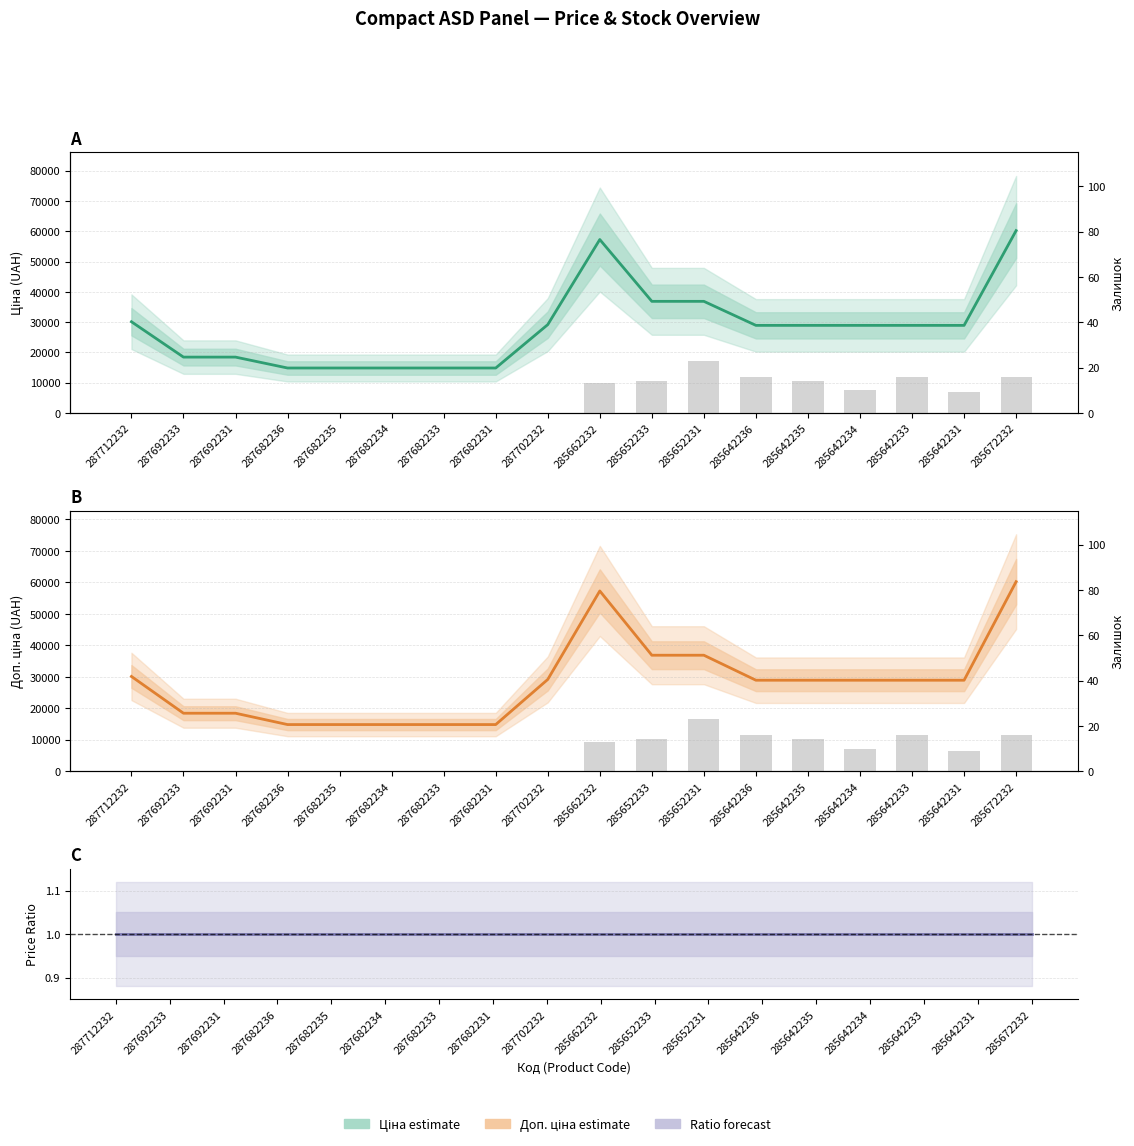

What is the label of the 6th bar from the right?

285642236